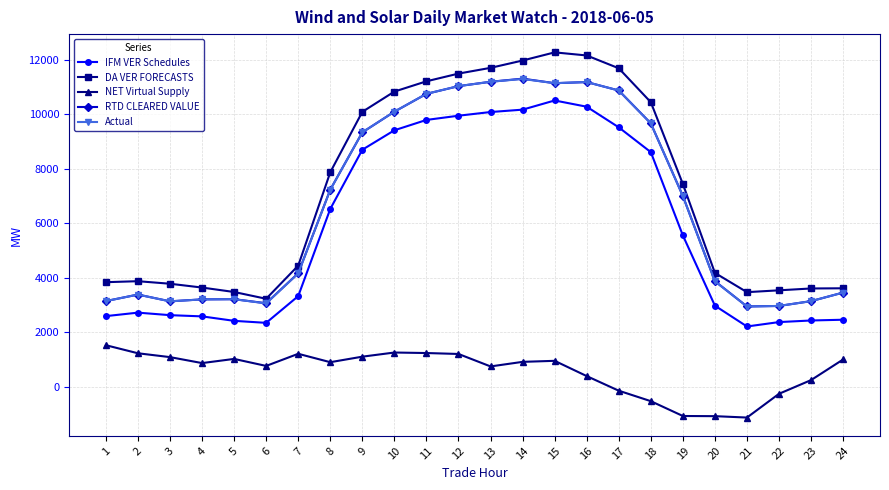

How many data points in IFM VER Schedules are less than 5553?

12